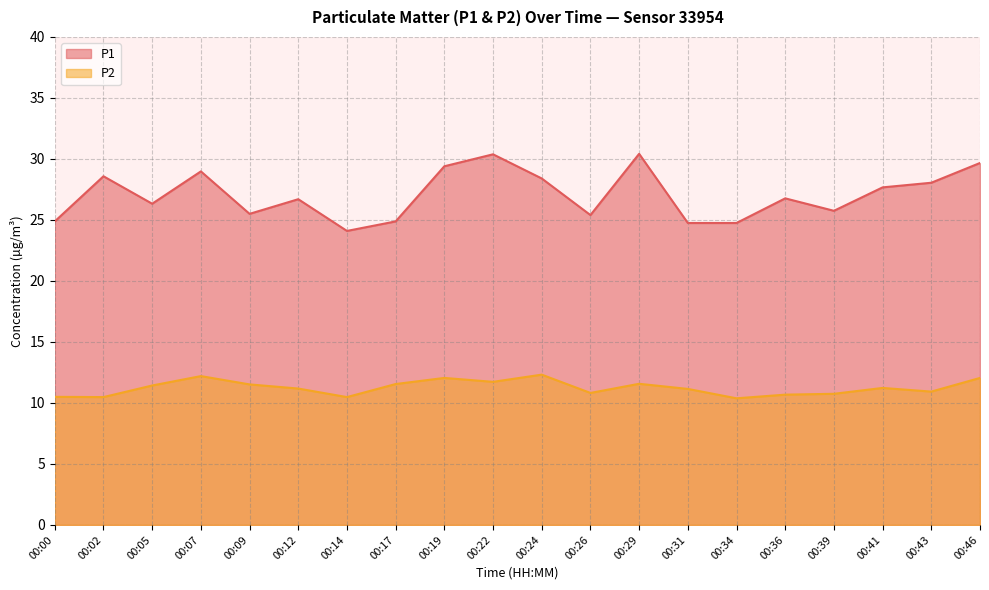

True or false: P2 and P1 intersect in this chart.

False